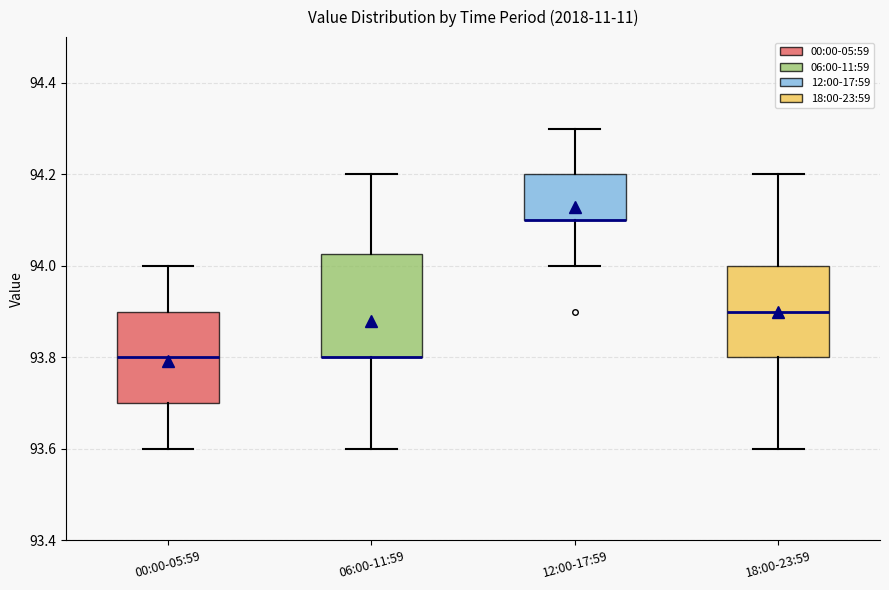

Reading left to right, read every box against the y-axis: the position of its median line, the range the box covers, and the ends of its whiskers. The values are not printed on the chart, so give them approximately, as read against the axis.

00:00-05:59: median 93.80, box 93.70 to 93.90, whiskers 93.60 to 94.00
06:00-11:59: median 93.80 (drawn on the box's lower edge), box 93.80 to 94.02, whiskers 93.60 to 94.20
12:00-17:59: median 94.10 (drawn on the box's lower edge), box 94.10 to 94.20, whiskers 94.00 to 94.30
18:00-23:59: median 93.90, box 93.80 to 94.00, whiskers 93.60 to 94.20